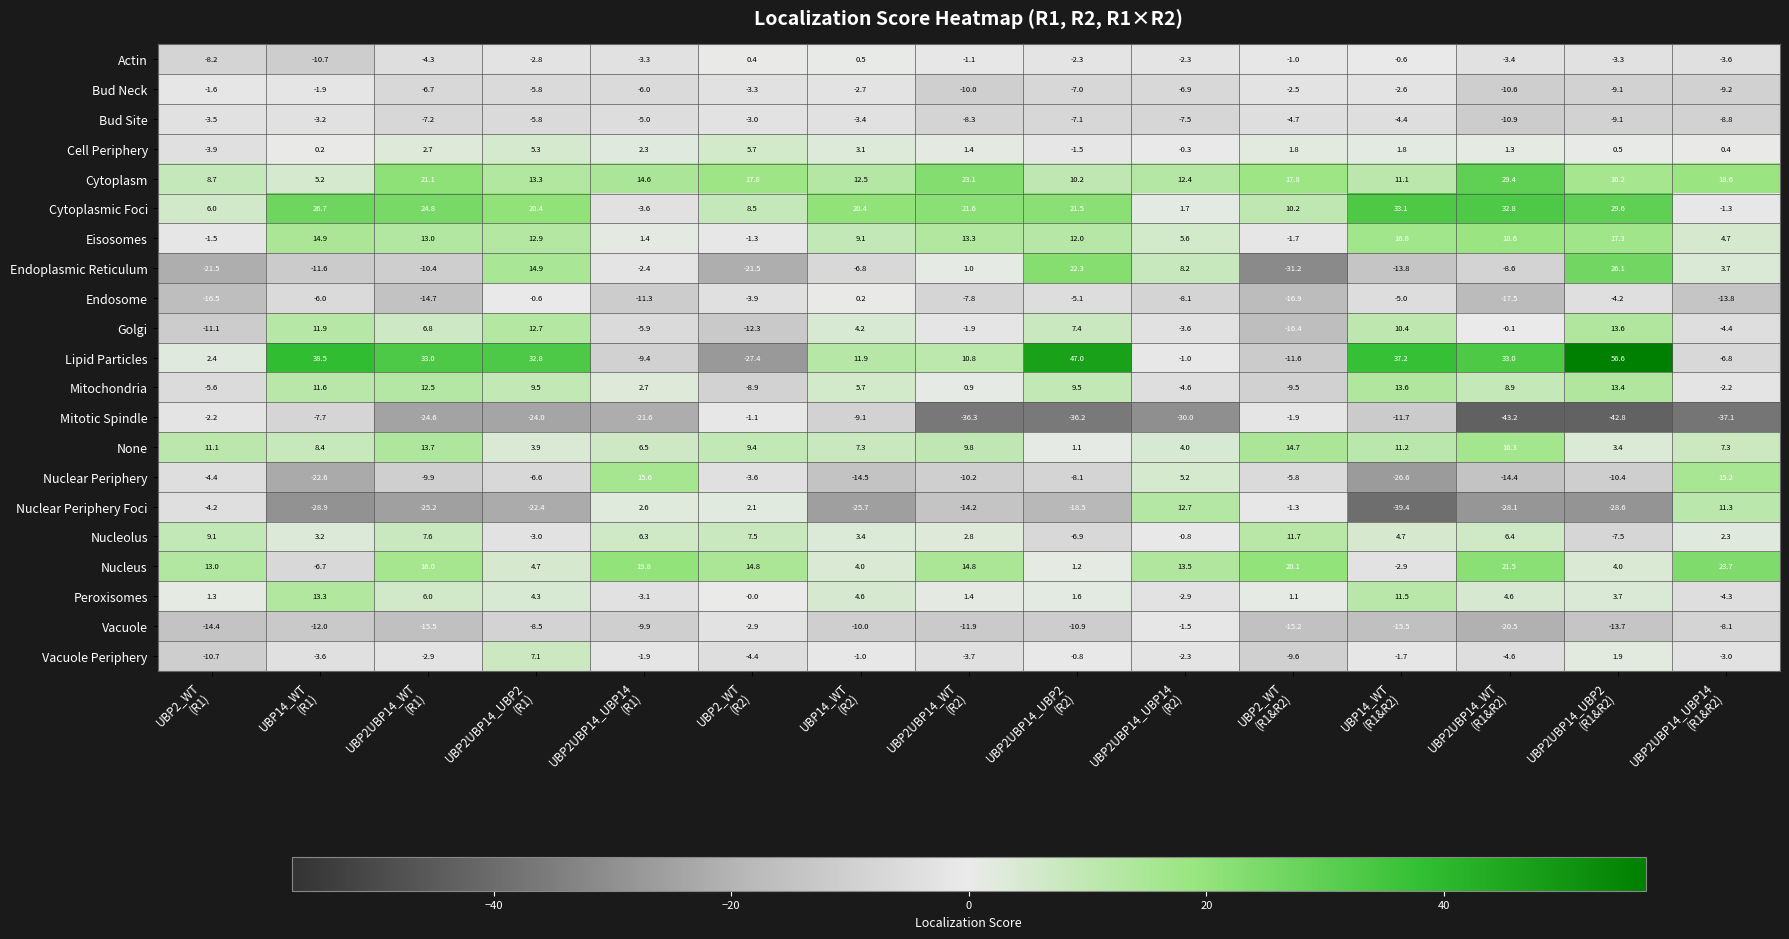

Which series has the largest total across all categories?

Cytoplasmic Foci